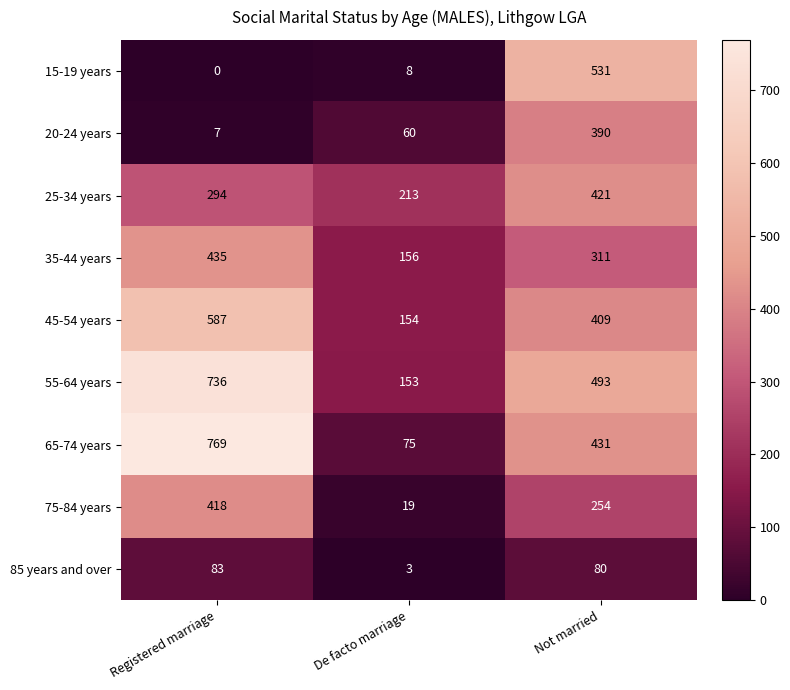

How many data points does each series have?

3